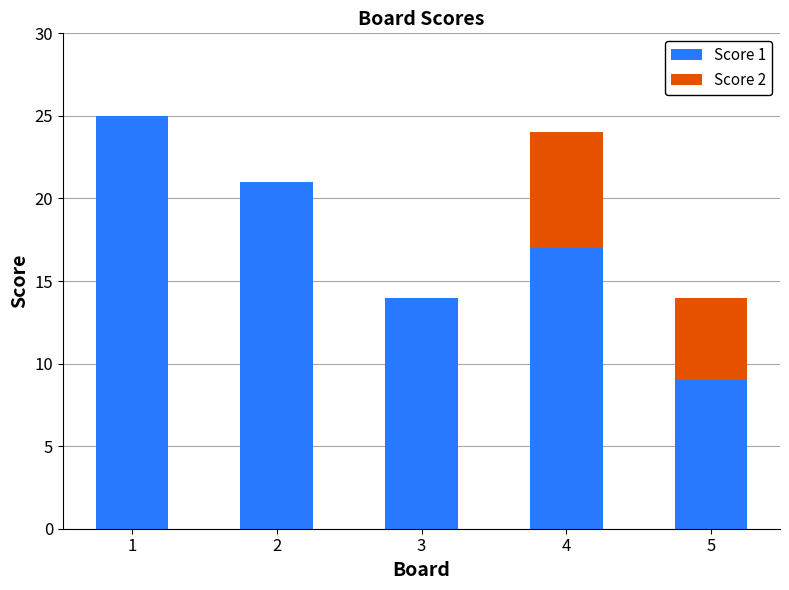

What is the highest value of the Score 1 series?

25